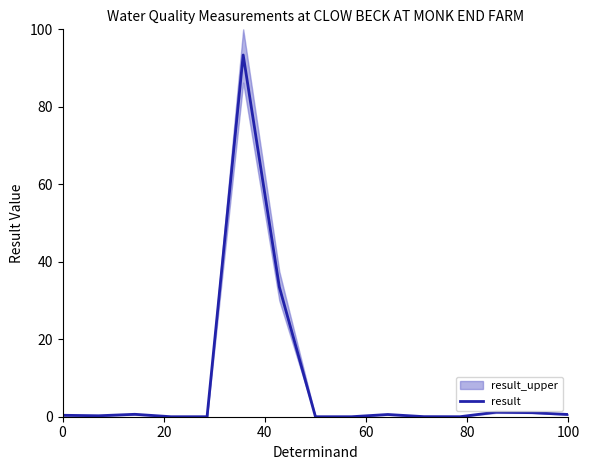

What is the highest value of the result series?

93.4